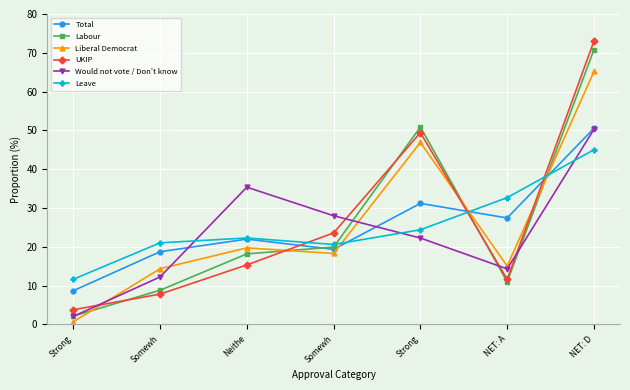

Reading right to left, extract all data points from this chart.

Total: NET: D=50.6	NET: A=27.4	Strong=31.2	Somewh=19.4	Neithe=22.0	Somewh=18.7	Strong=8.7
Labour: NET: D=70.8	NET: A=11.0	Strong=50.9	Somewh=19.9	Neithe=18.2	Somewh=8.8	Strong=2.2
Liberal Democrat: NET: D=65.2	NET: A=15.1	Strong=46.9	Somewh=18.3	Neithe=19.7	Somewh=14.4	Strong=0.7
UKIP: NET: D=73.0	NET: A=11.6	Strong=49.4	Somewh=23.6	Neithe=15.3	Somewh=7.8	Strong=3.8
Would not vote / Don't know: NET: D=50.3	NET: A=14.3	Strong=22.3	Somewh=28.0	Neithe=35.4	Somewh=12.2	Strong=2.1
Leave: NET: D=45.0	NET: A=32.7	Strong=24.4	Somewh=20.6	Neithe=22.3	Somewh=21.0	Strong=11.6